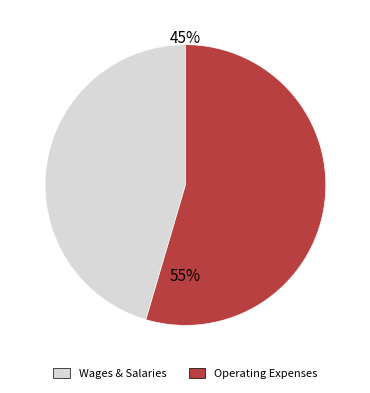

How many segments does this pie chart have?

2